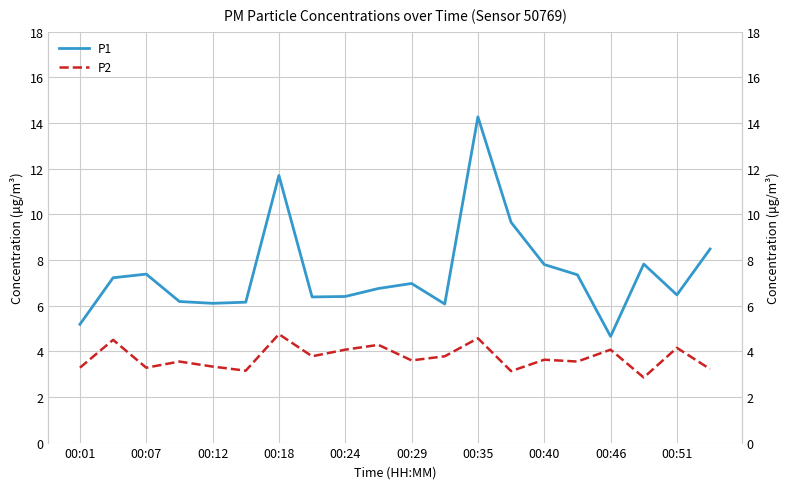

True or false: P1 and P2 intersect in this chart.

False